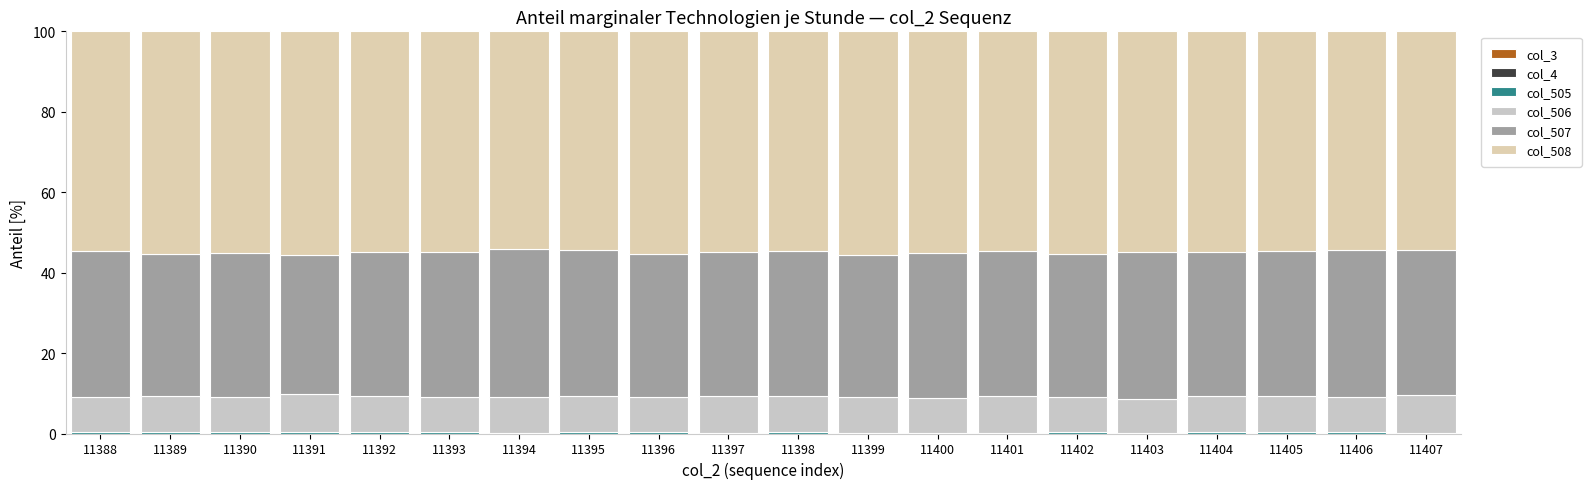

Are the bars grouped side by side (vs. stacked)?

No